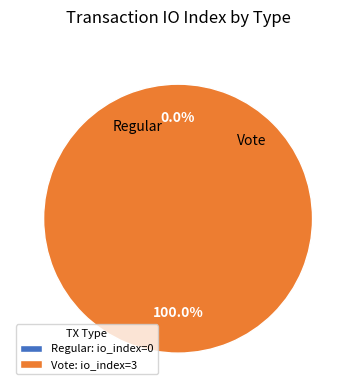

Rank the categories by value from lowest to highest.

Regular, Vote